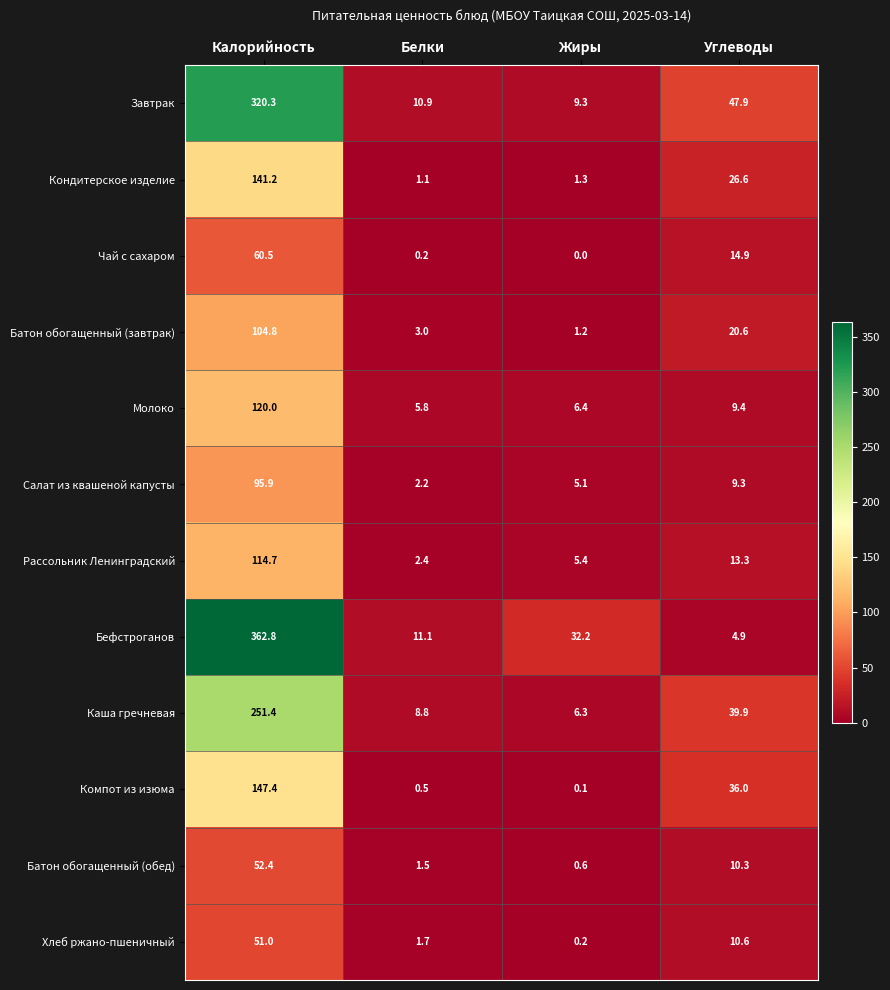

Count the number of categories in the chart.

4